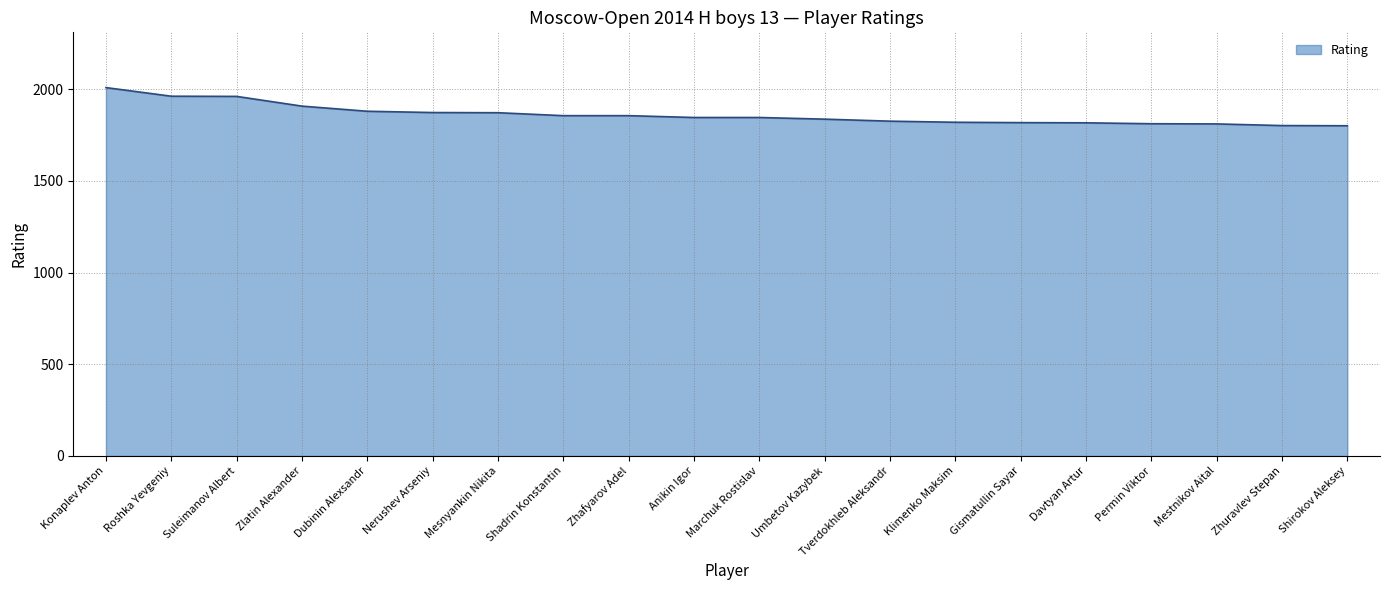

Does the chart have visible grid lines?

Yes